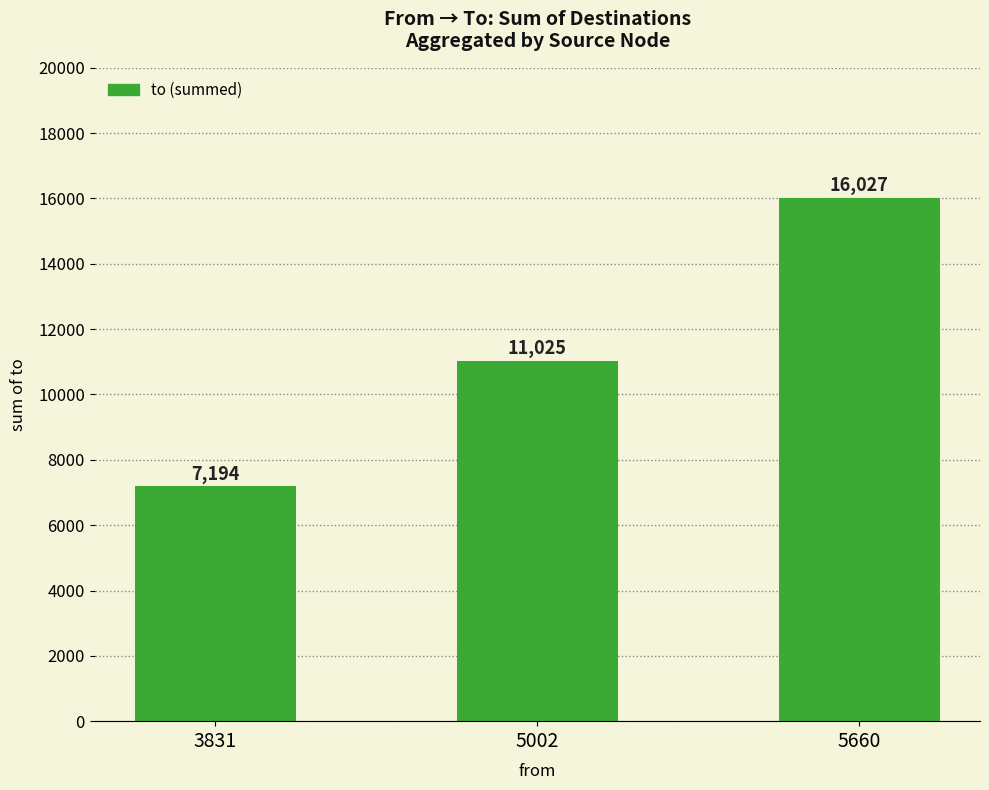

List the labels in order of value, smallest first.

3831, 5002, 5660